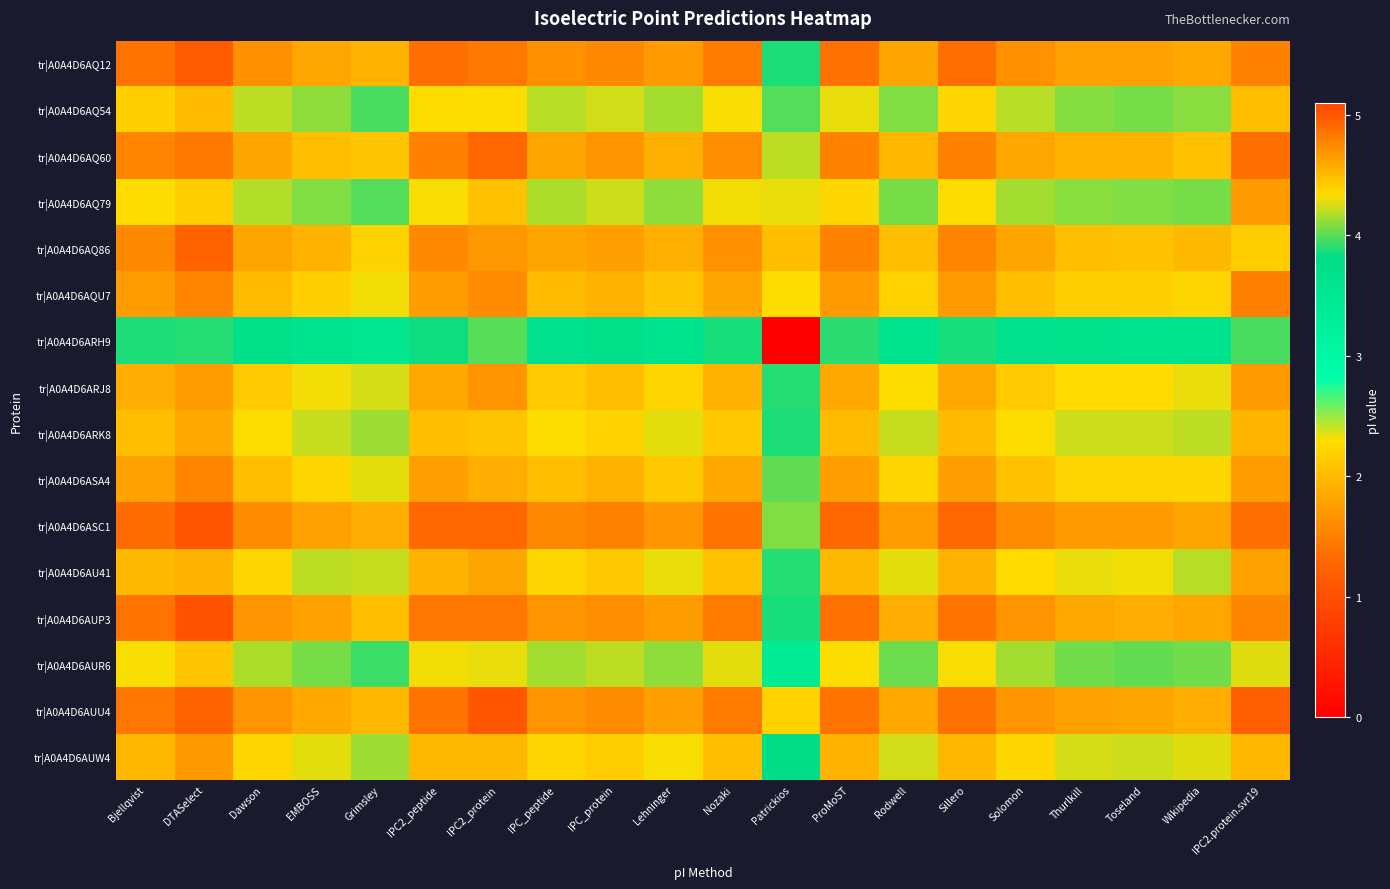

Rank the series at DTASelect from lowest to highest value.

tr|A0A4D6ARH9, tr|A0A4D6AQ79, tr|A0A4D6AUR6, tr|A0A4D6AQ54, tr|A0A4D6AU41, tr|A0A4D6ARK8, tr|A0A4D6ARJ8, tr|A0A4D6AUW4, tr|A0A4D6AQU7, tr|A0A4D6ASA4, tr|A0A4D6AQ60, tr|A0A4D6AQ86, tr|A0A4D6AUU4, tr|A0A4D6AQ12, tr|A0A4D6ASC1, tr|A0A4D6AUP3